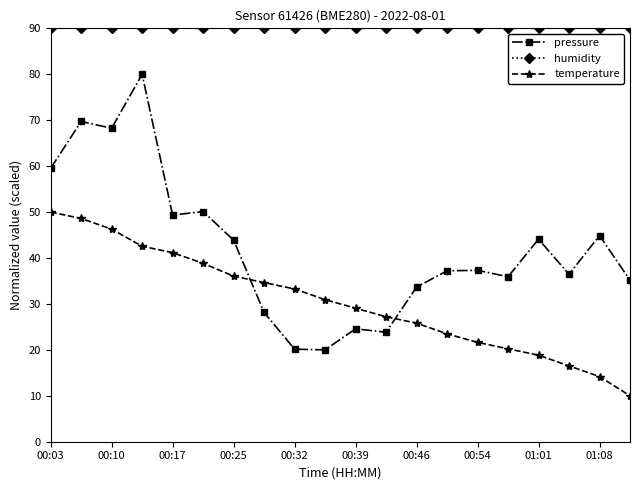

Which series has the largest total across all categories?

humidity